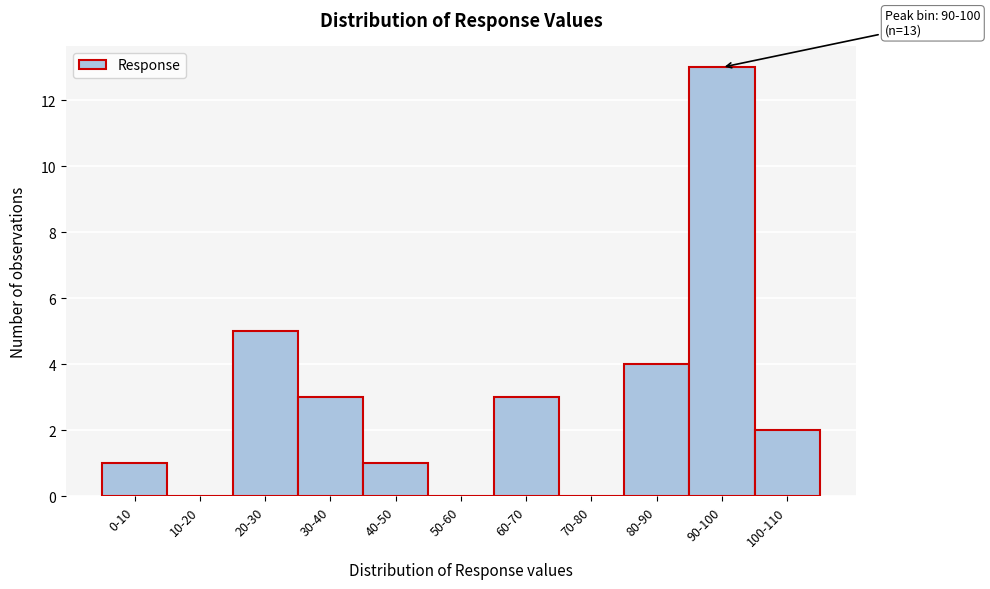

Reading right to left, what are all the values shown in this chart?

100-110=2	90-100=13	80-90=4	70-80=0	60-70=3	50-60=0	40-50=1	30-40=3	20-30=5	10-20=0	0-10=1